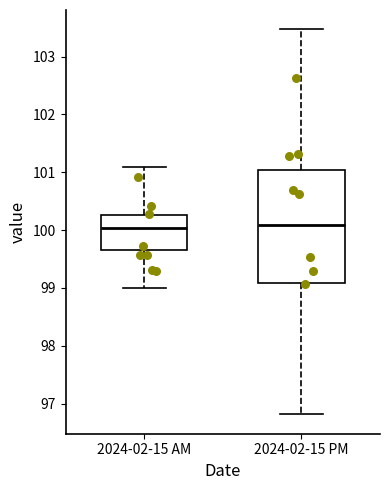

Reading left to right, transcribe this box plot: for each box, give where its median line is, the range the box spans, and where its two whiskers end, as read against the y-axis. The values are not printed on the chart, so give them approximately, as read against the axis.

2024-02-15 AM: median 100.0, box 99.7 to 100.3, whiskers 99.0 to 101.1
2024-02-15 PM: median 100.1, box 99.1 to 101.0, whiskers 96.8 to 103.5